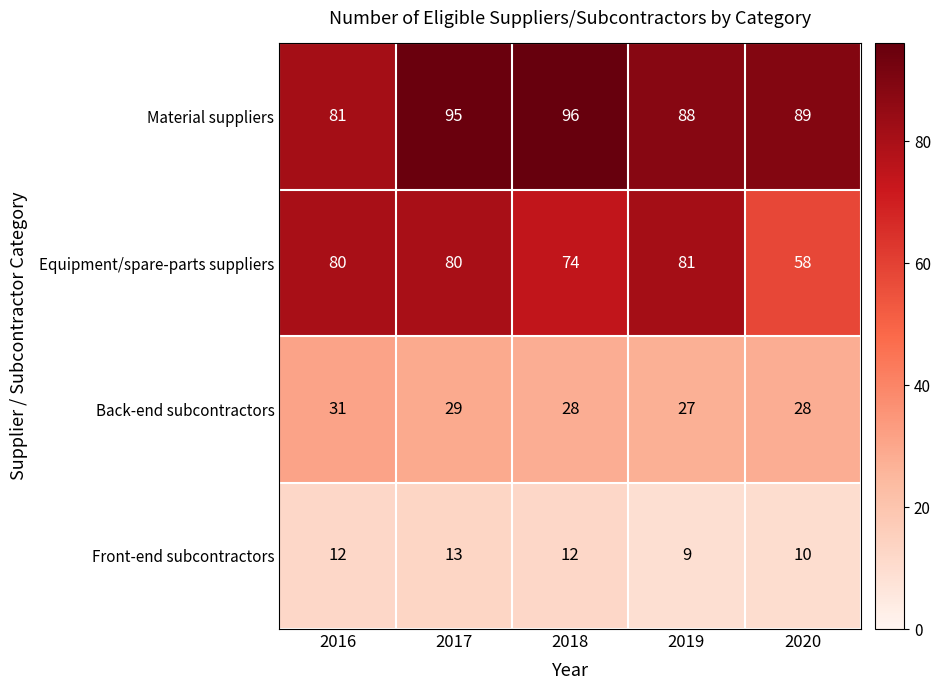

What is the difference between the maximum and second lowest values in the Front-end subcontractors series?

3